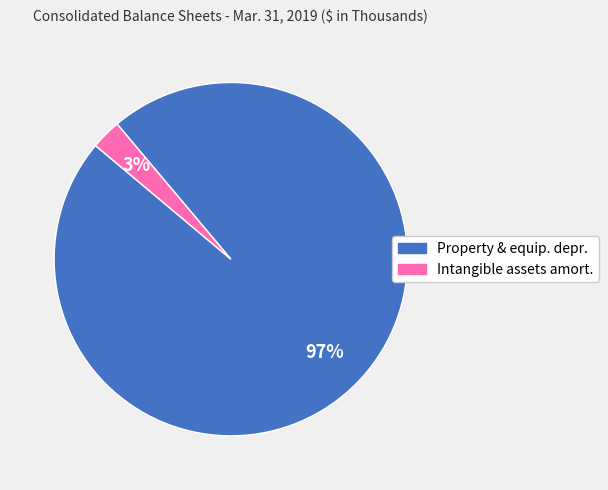

To the nearest percent, what is the difference between the largest and smallest slice percentages?

94%